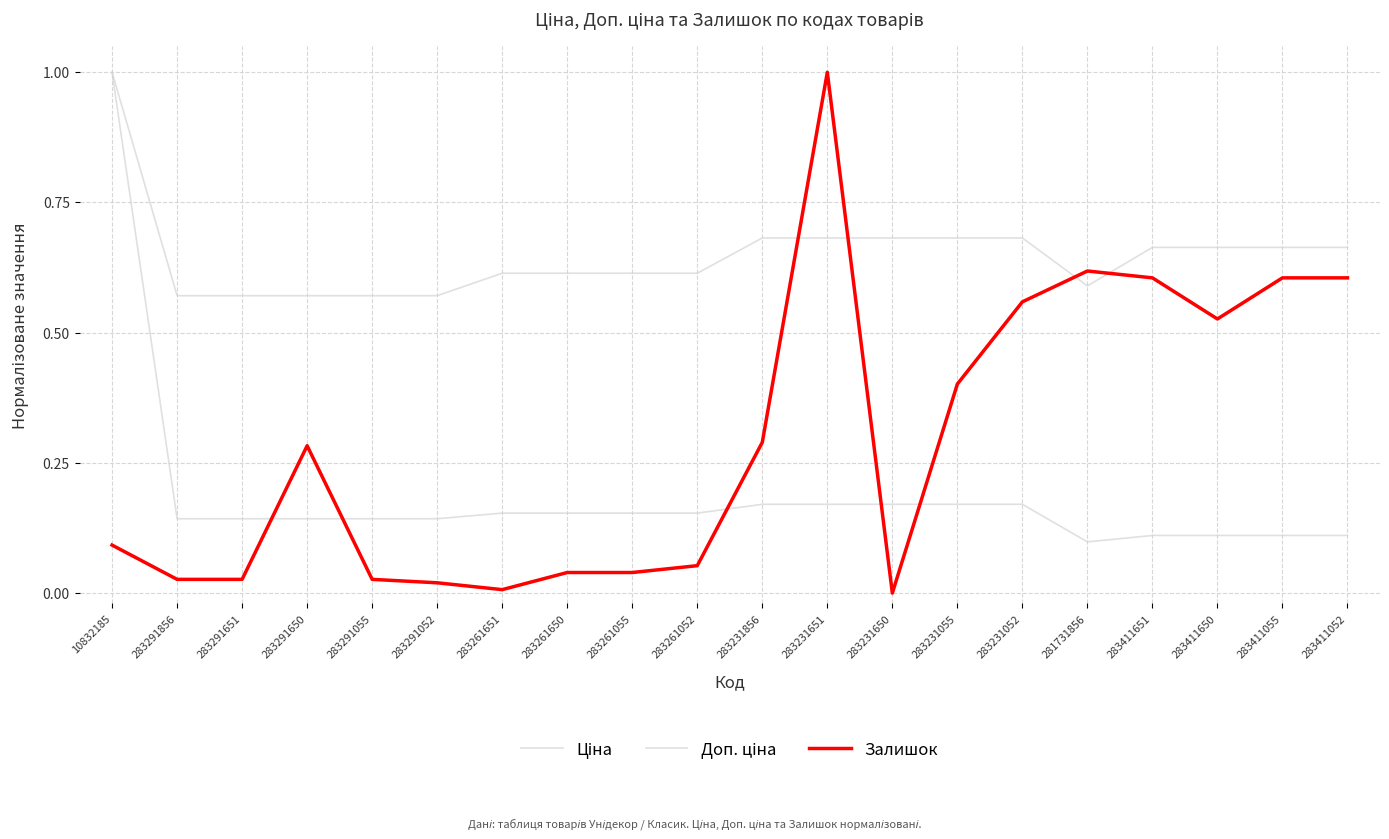

Reading left to right, transcribe all the data shown in this chart.

Ціна: 1.0	0.1	0.1	0.1	0.1	0.1	0.2	0.2	0.2	0.2	0.2	0.2	0.2	0.2	0.2	0.1	0.1	0.1	0.1	0.1
Доп. ціна: 1.0	0.6	0.6	0.6	0.6	0.6	0.6	0.6	0.6	0.6	0.7	0.7	0.7	0.7	0.7	0.6	0.7	0.7	0.7	0.7
Залишок: 0.1	0.0	0.0	0.3	0.0	0.0	0.0	0.0	0.0	0.1	0.3	1.0	0.0	0.4	0.6	0.6	0.6	0.5	0.6	0.6